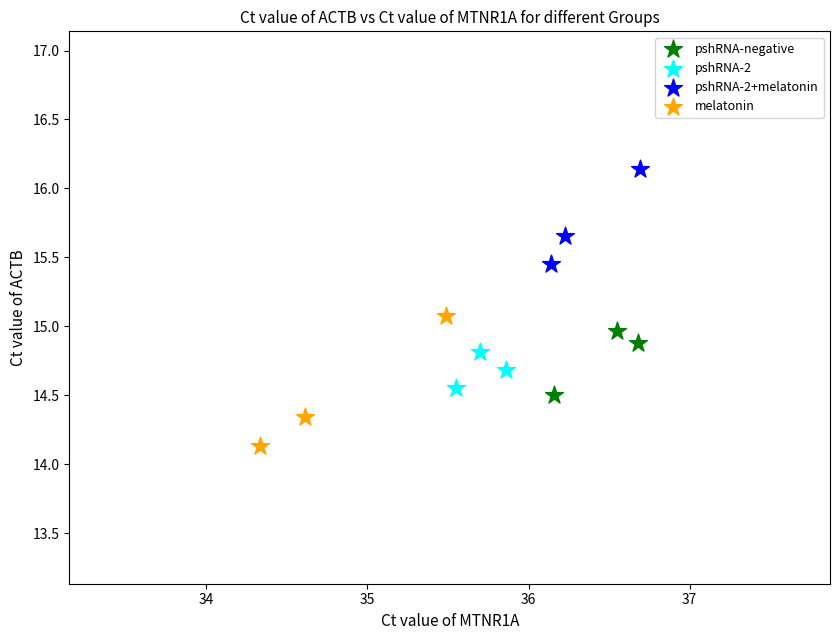

Which series reaches the minimum Y coordinate?

melatonin